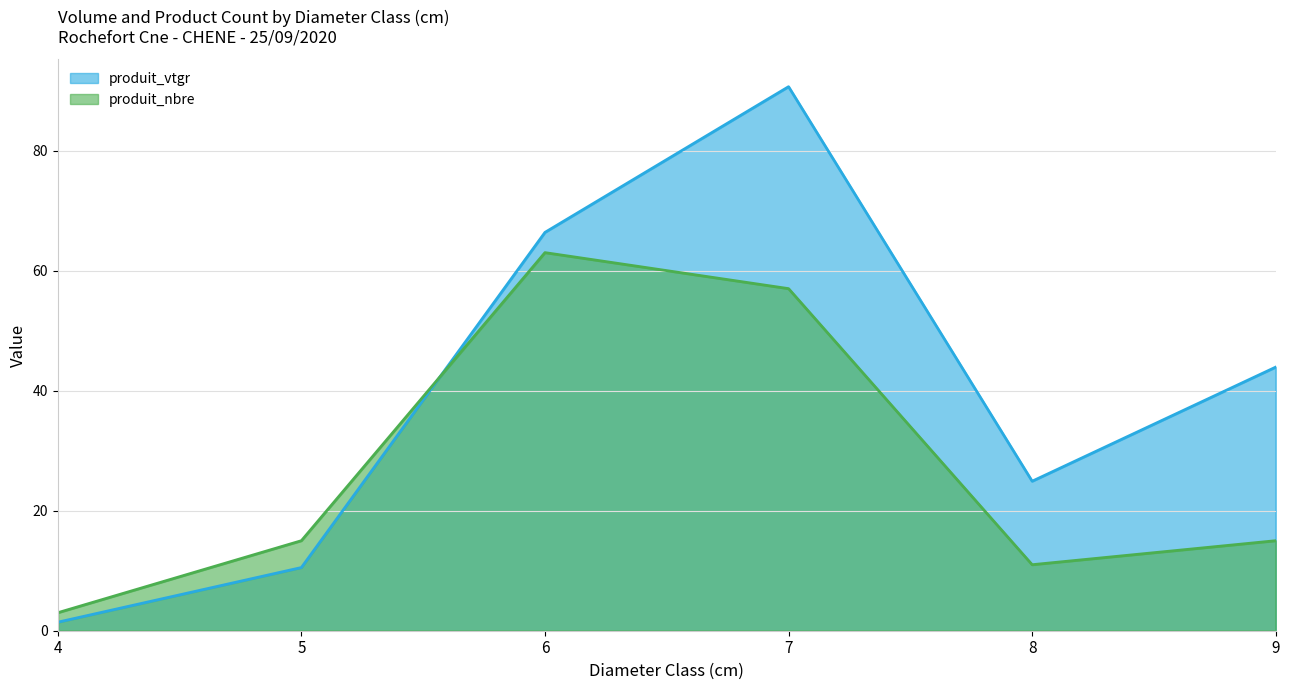

What is the maximum value for produit_vtgr?

90.6